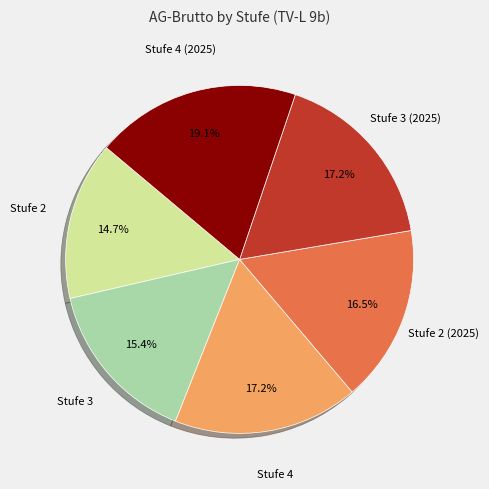

Is there a majority slice in this chart?

No